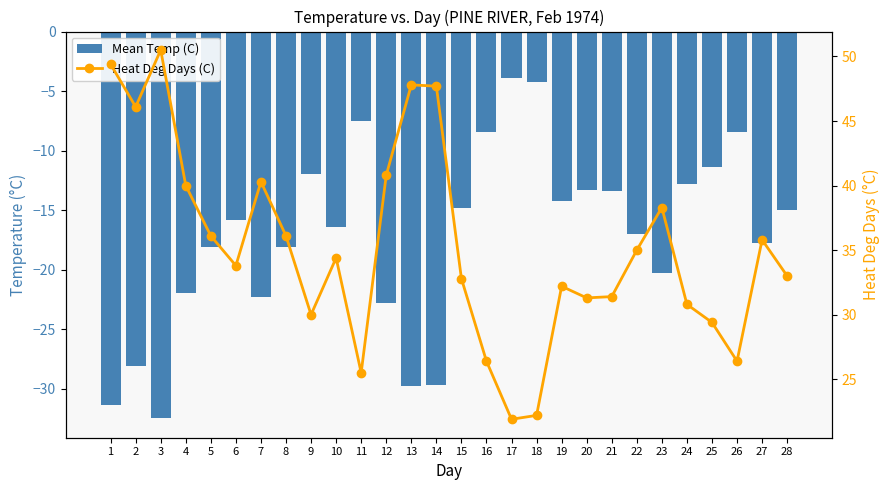

Which series has the widest spread of values?

Mean Temp (C)